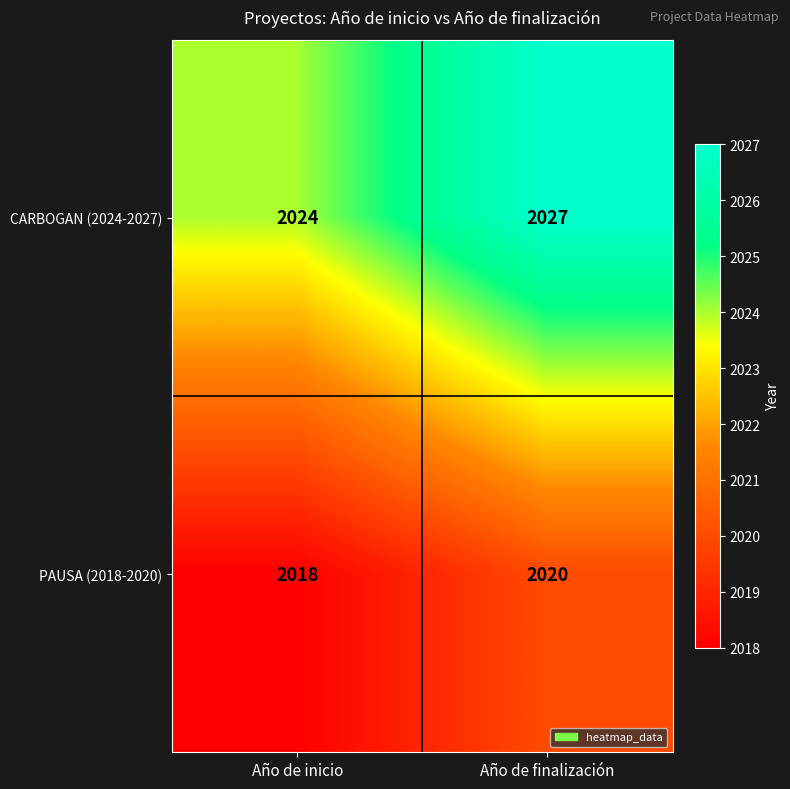

At which label is CARBOGAN (2024-2027) closest to 2025?

Año de inicio